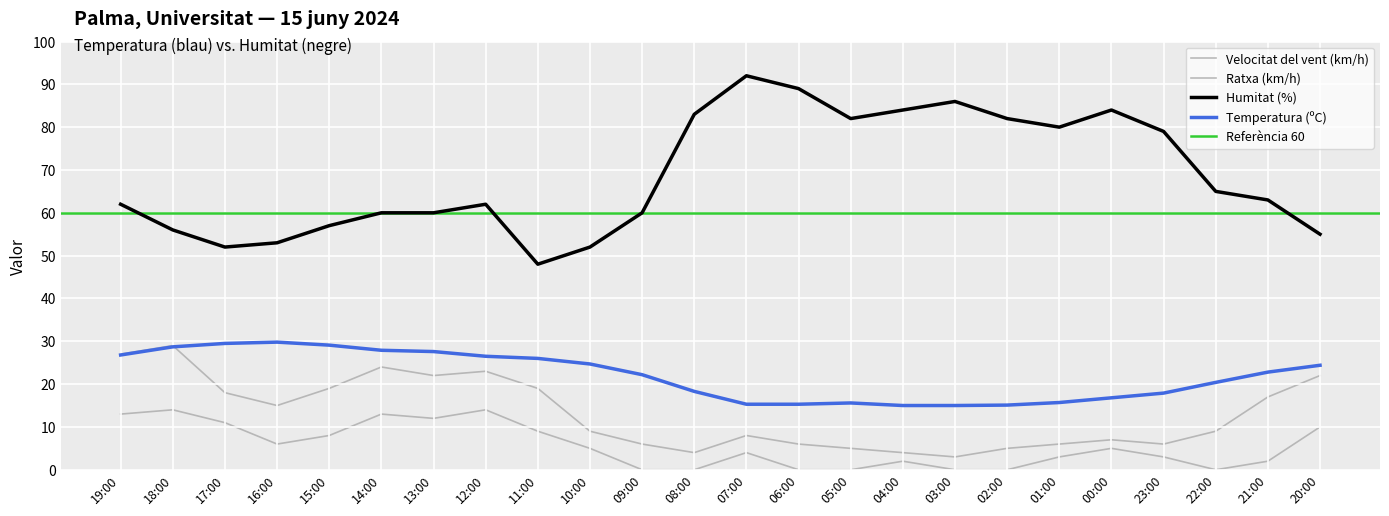

Is it true that Velocitat del vent (km/h) equals 9.6 at 16:00?

False